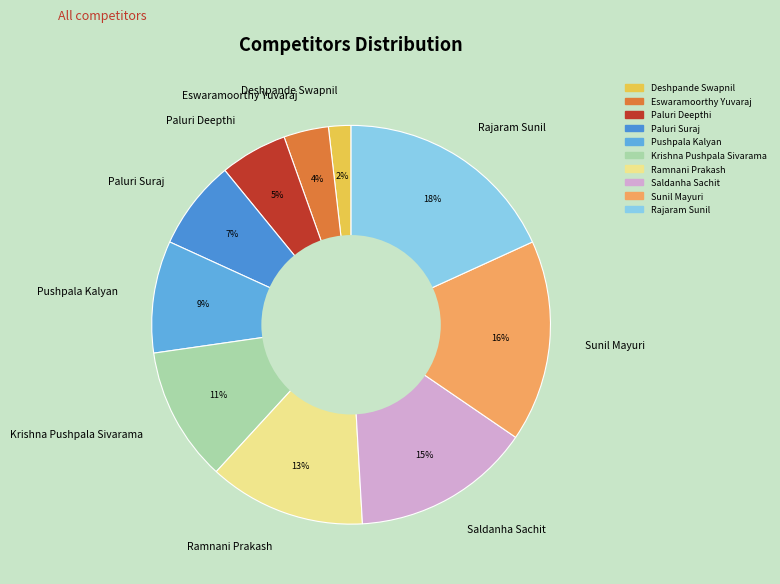

Is it true that Saldanha Sachit is 15% of the pie?

True